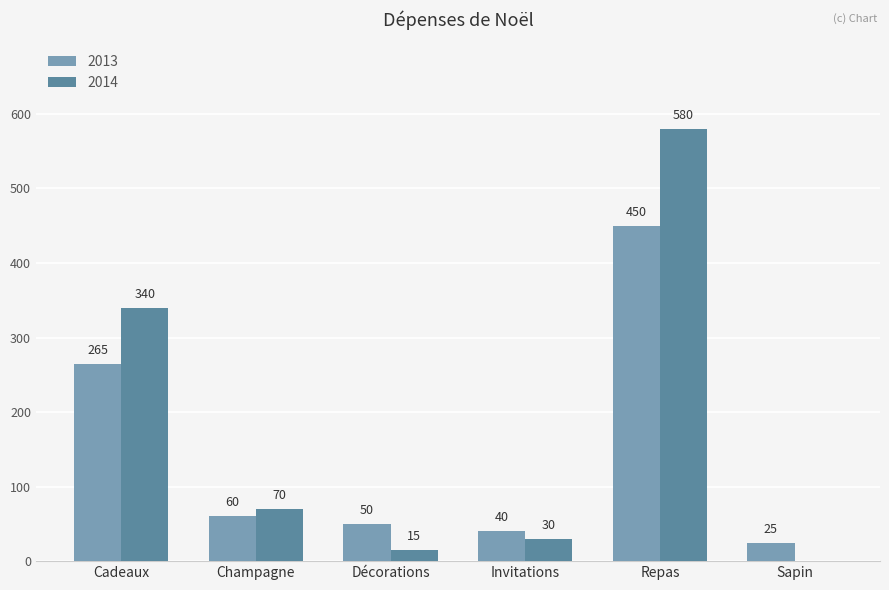

Which series changed the most between Champagne and Sapin?

2014